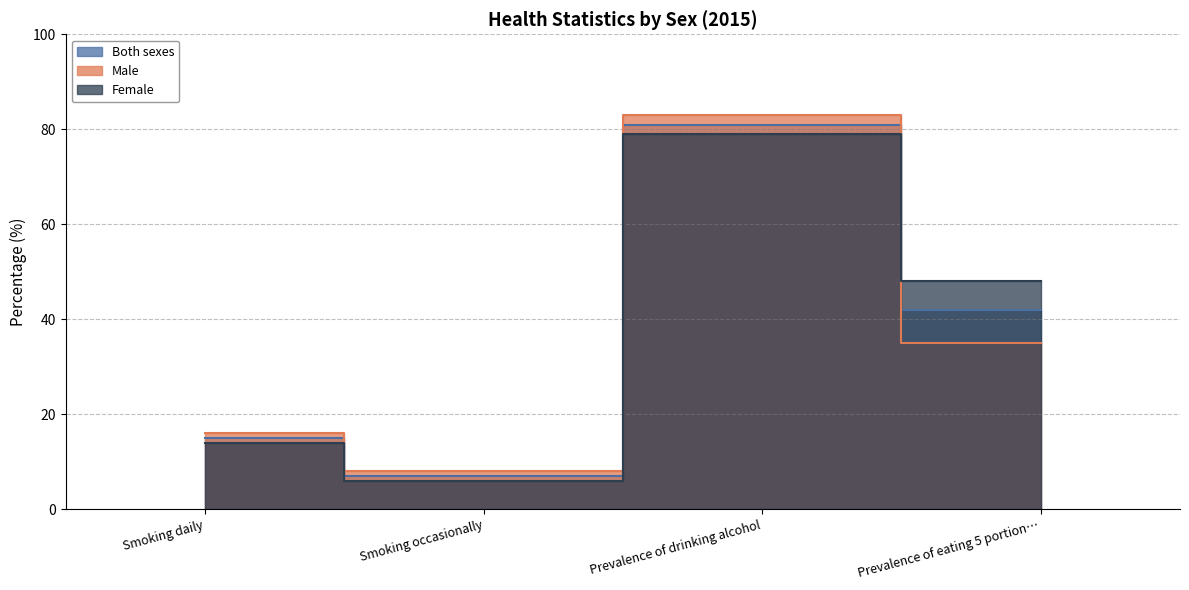

Where does the Female series first go above 48?

Prevalence of drinking alcohol